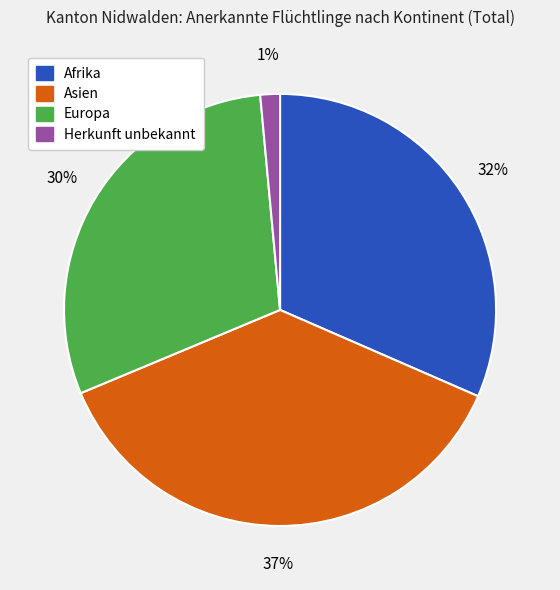

Does any single category account for the majority?

No